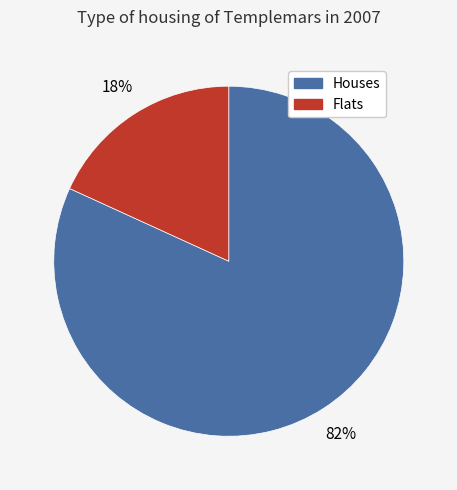

Does any single category account for the majority?

Yes